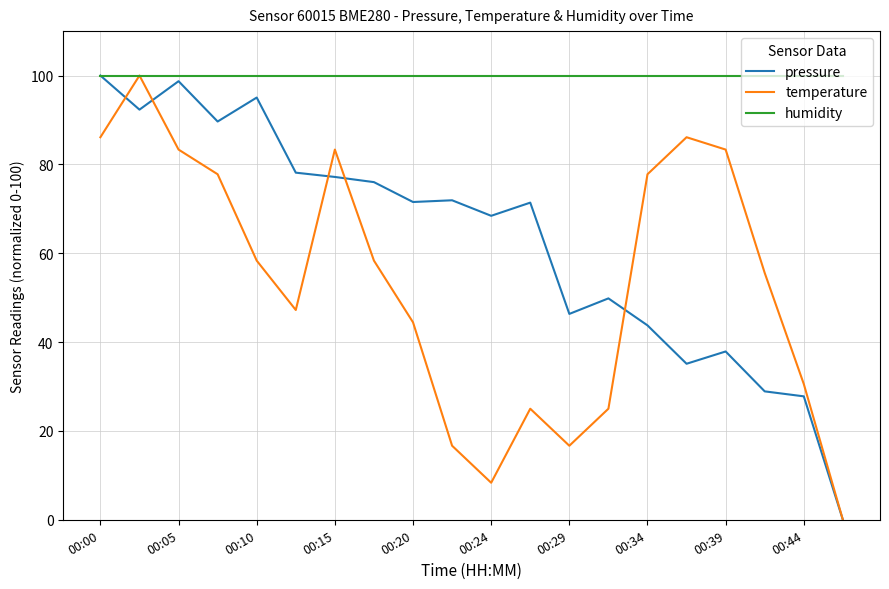

Rank the series by their average value, from highest to lowest.

humidity, pressure, temperature